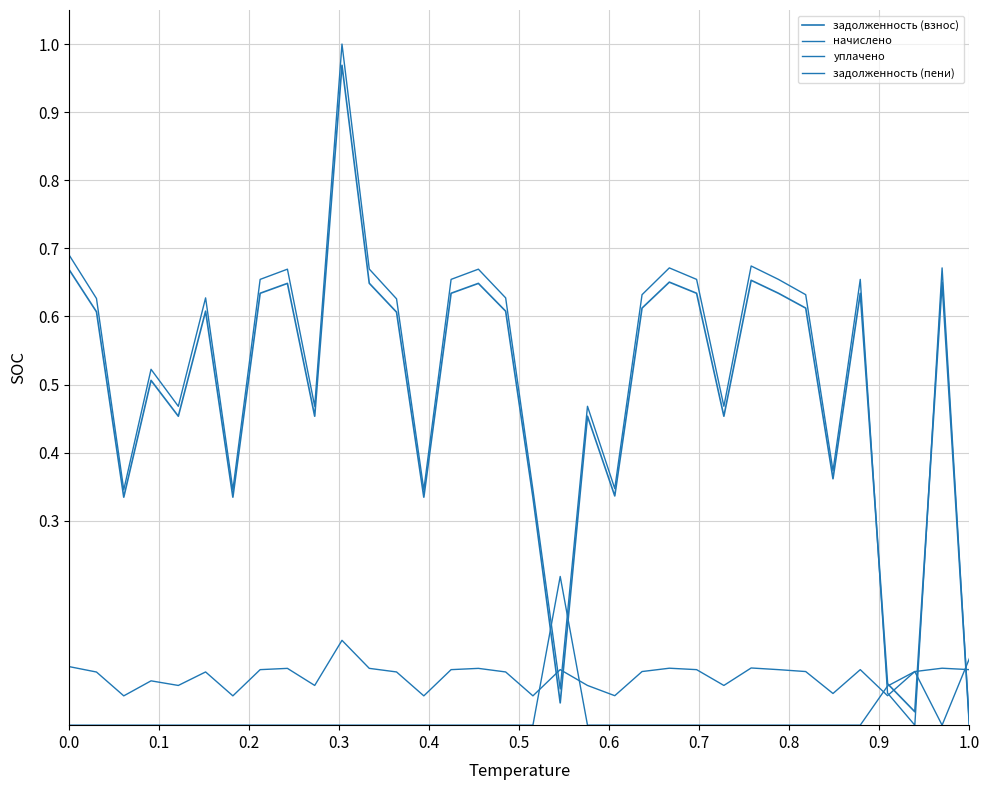

Does the chart have visible grid lines?

Yes